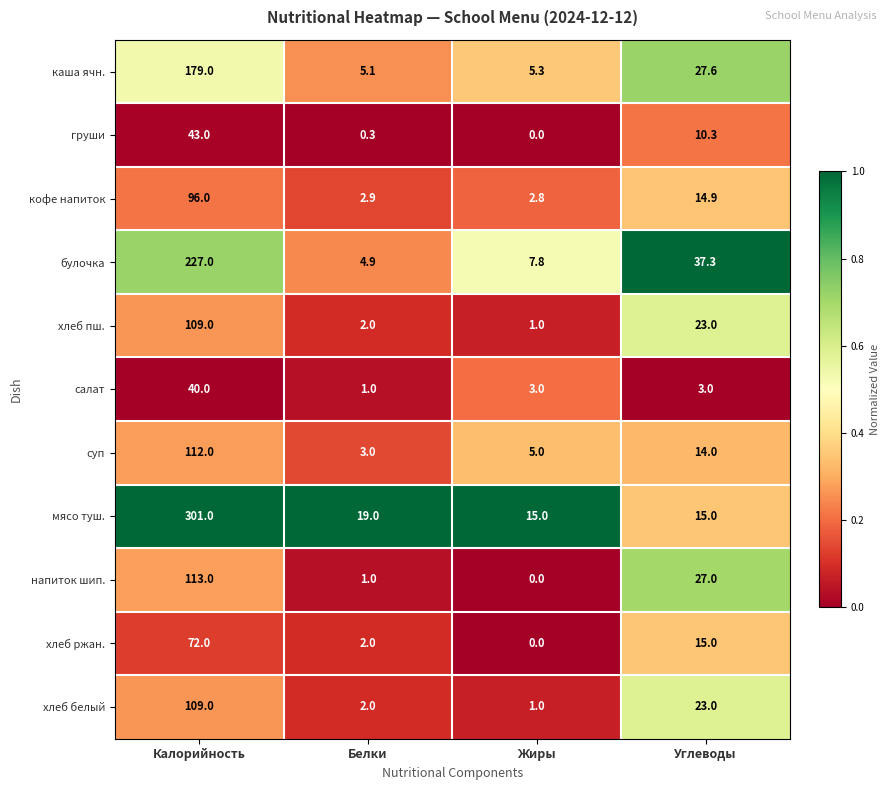

What is the sum of all суп values?

134.0